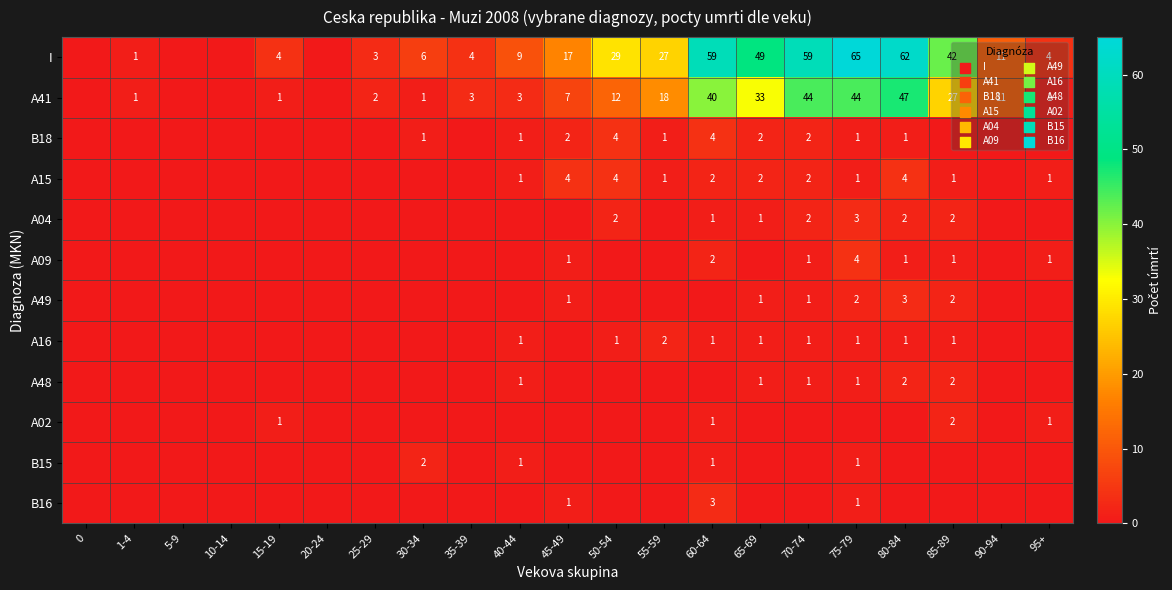

True or false: I has a value of 3 at 25-29.

True